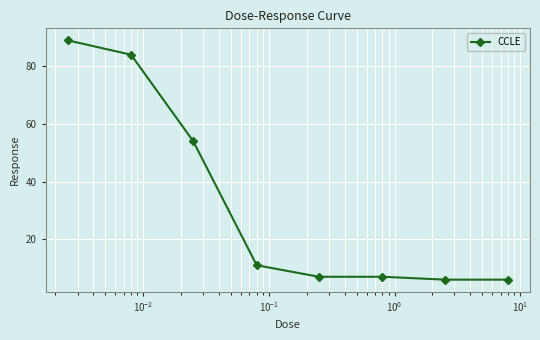

What is the difference between the maximum and second lowest values?

83